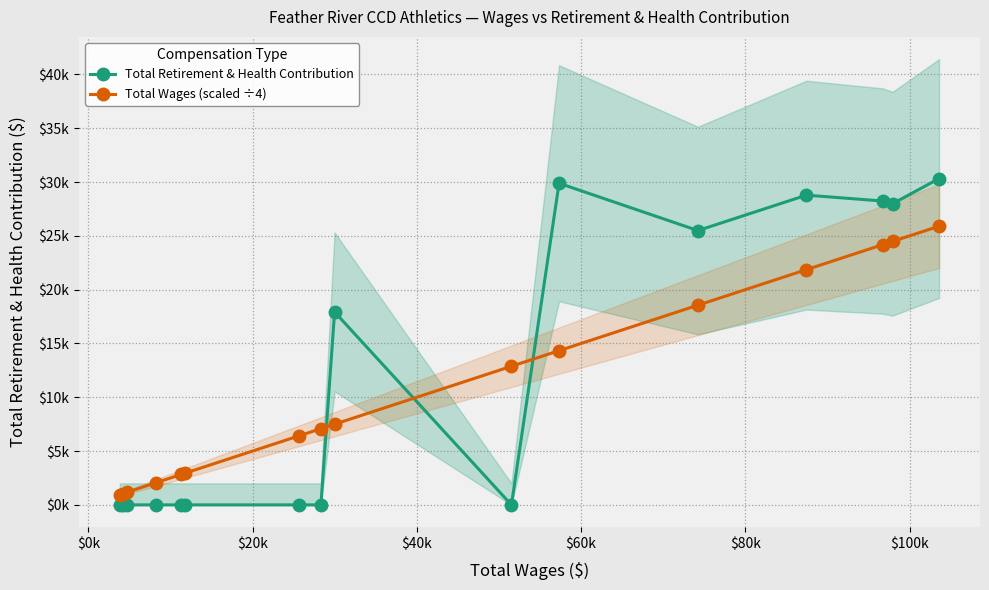

Reading right to left, extract all data points from this chart.

Total Retirement & Health Contribution: 30322.0	27988.0	28237.0	28783.0	25492.0	29887.0	0.0	17928.0	0.0	0.0	0.0	0.0	0.0	0.0	0.0	0.0
Total Wages (scaled ÷4): 25897.8	24483.5	24181.2	21861.0	18557.5	14331.2	12881.5	7498.5	7082.0	6429.8	2955.5	2833.2	2057.8	1185.2	1046.2	961.5